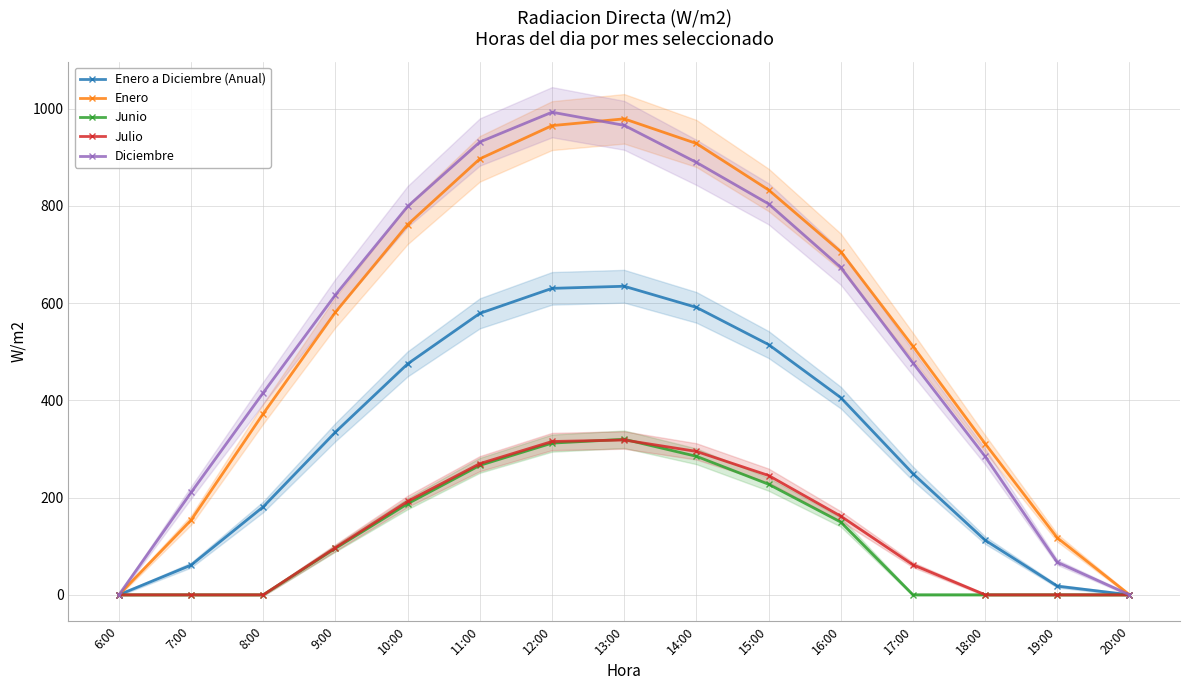

What is the difference between the highest and lowest values at 12:00?

680.7